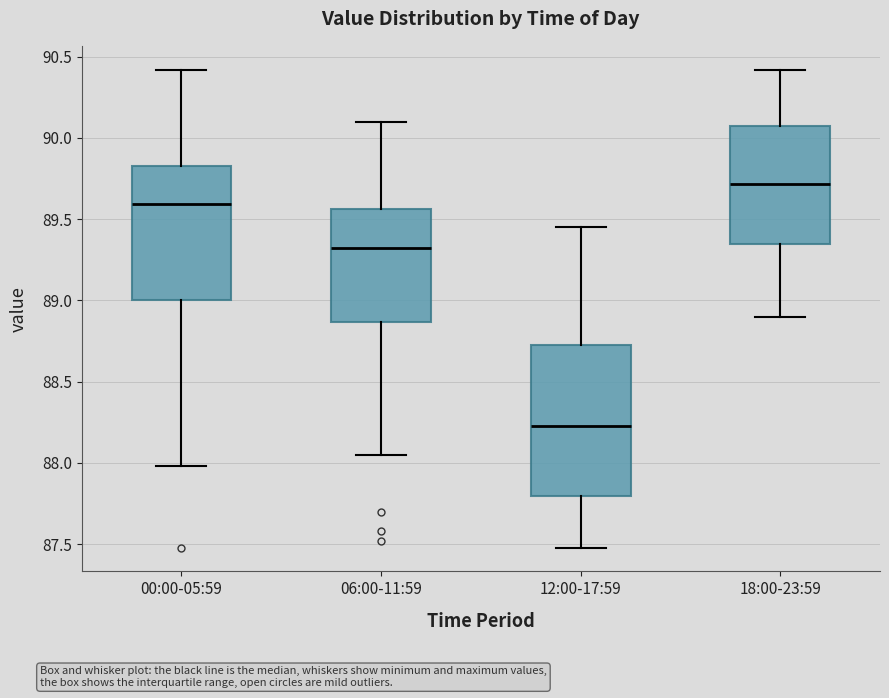

Reading left to right, read every box against the y-axis: the position of its median line, the range the box covers, and the ends of its whiskers. The values are not printed on the chart, so give them approximately, as read against the axis.

00:00-05:59: median 89.60, box 89.00 to 89.85, whiskers 88.00 to 90.40
06:00-11:59: median 89.35, box 88.85 to 89.55, whiskers 88.05 to 90.10
12:00-17:59: median 88.25, box 87.80 to 88.75, whiskers 87.50 to 89.45
18:00-23:59: median 89.70, box 89.35 to 90.10, whiskers 88.90 to 90.40